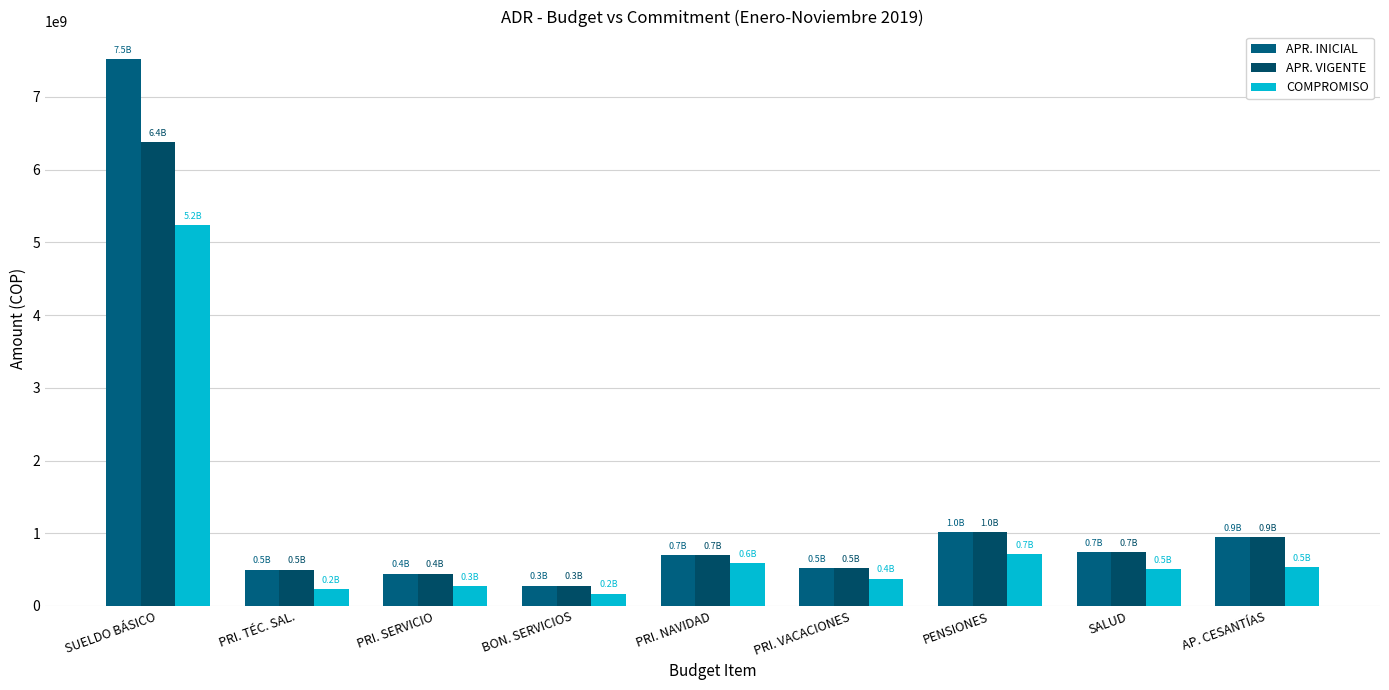

What is the minimum value for APR. INICIAL?

280000000